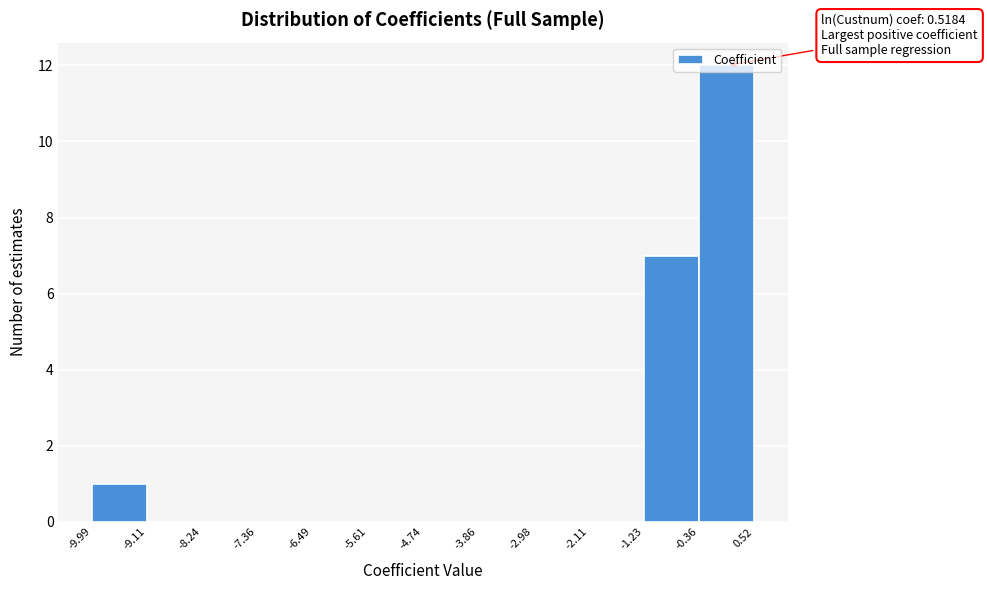

Which range on the x-axis has the tallest bar?

-0.36 to 0.52